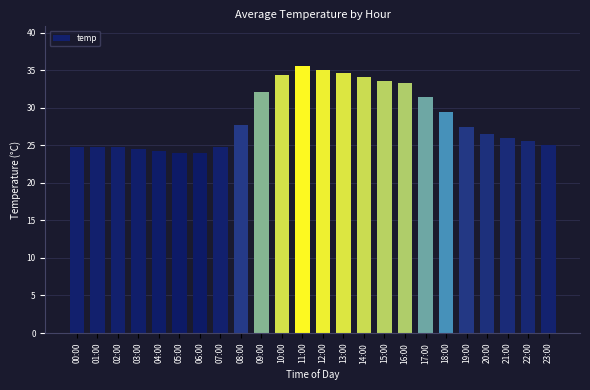

How many categories are shown in the chart?

24